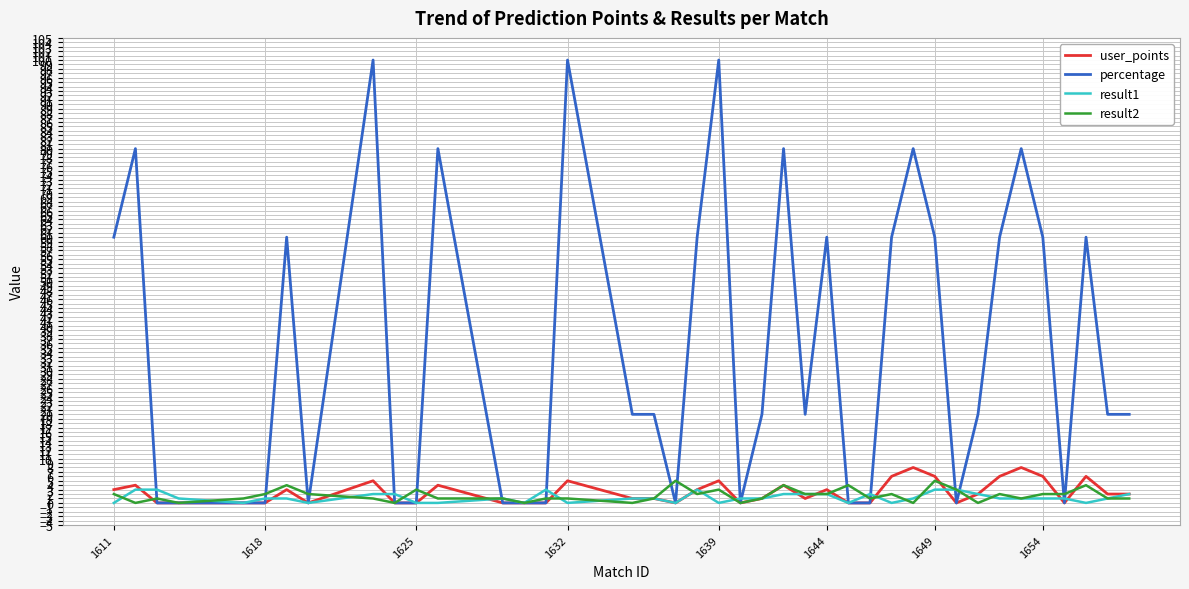

Count the number of categories in the chart.

40